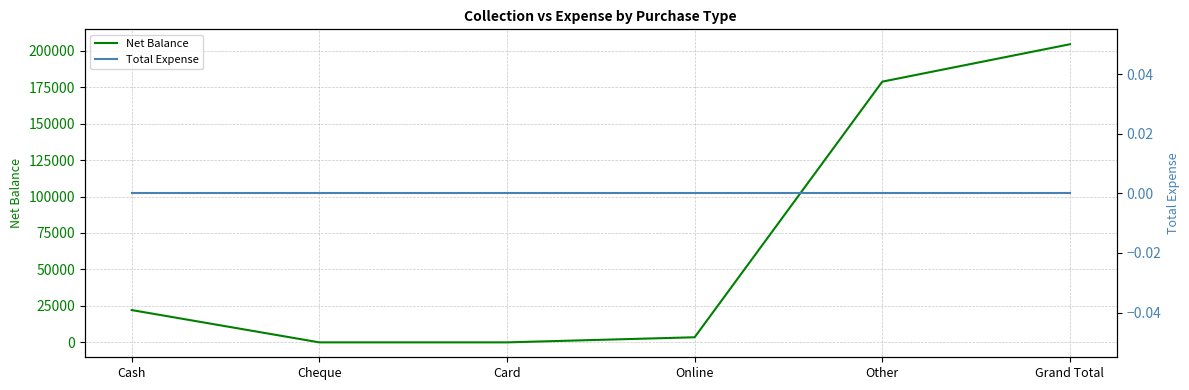

Rank the series by their maximum value, from highest to lowest.

Net Balance, Total Expense